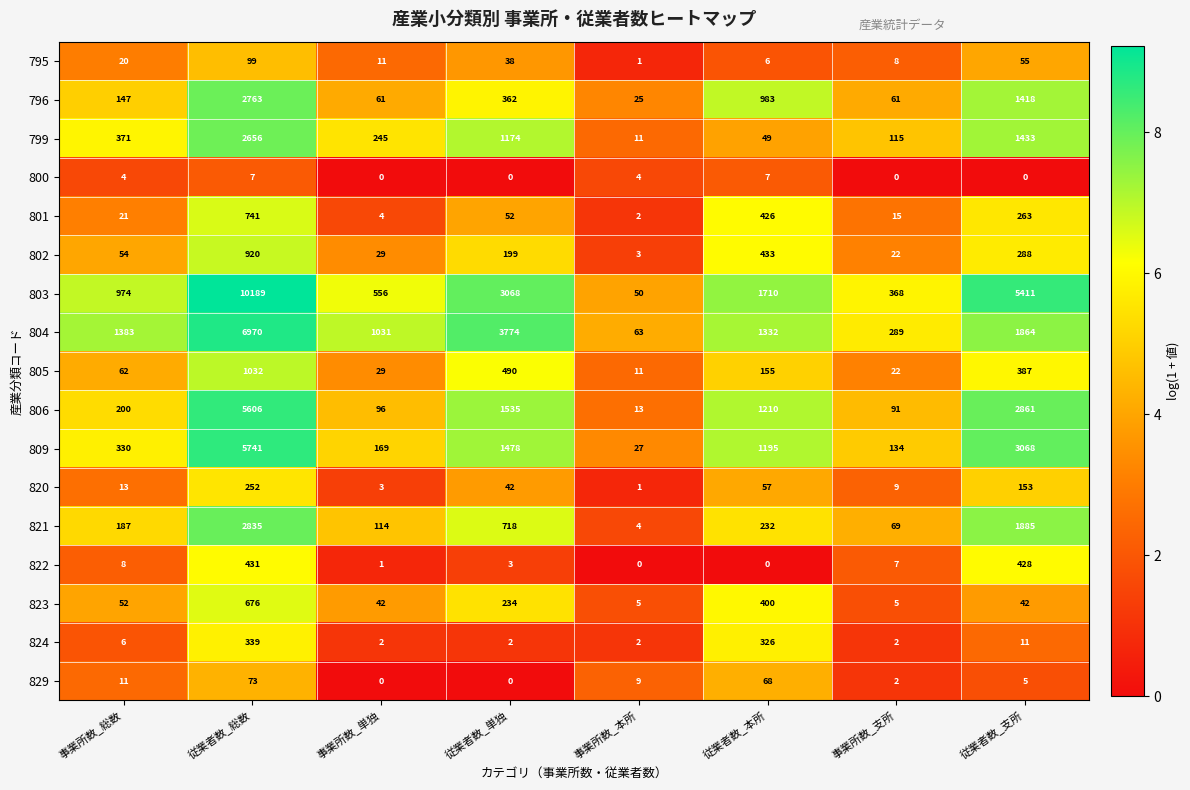

What is the greatest value displayed?

10189